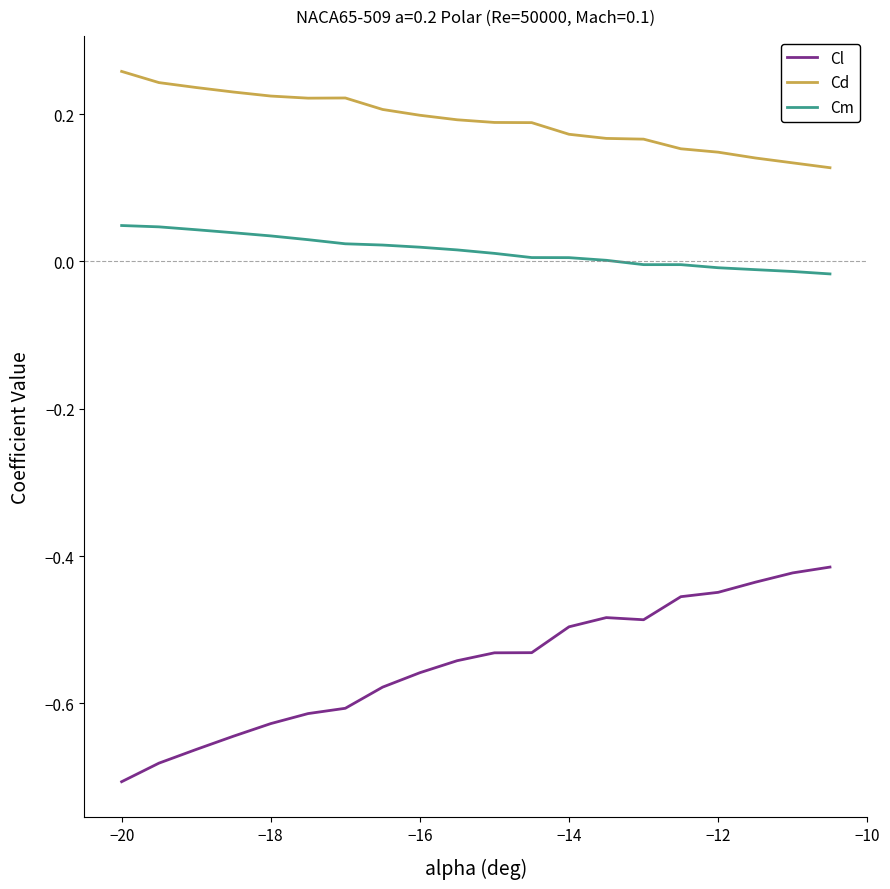

Which series has the widest spread of values?

Cl